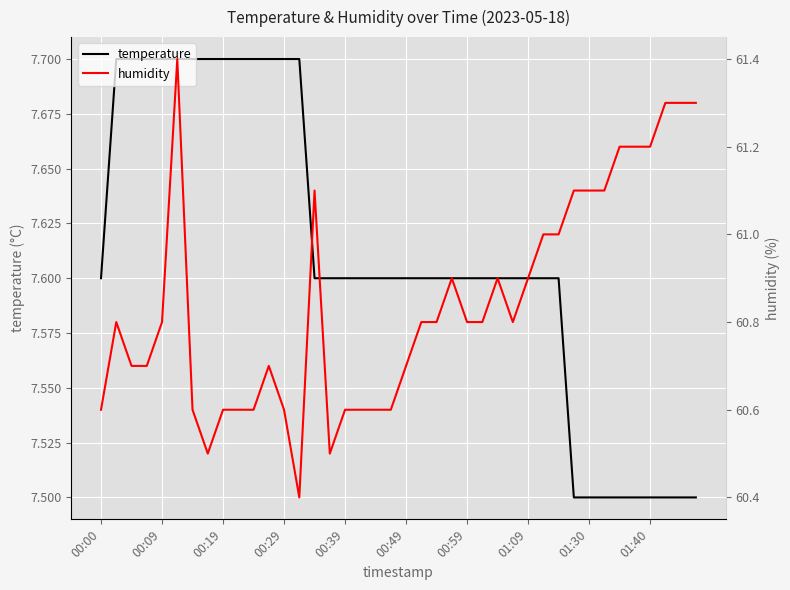

Which series has the widest spread of values?

humidity